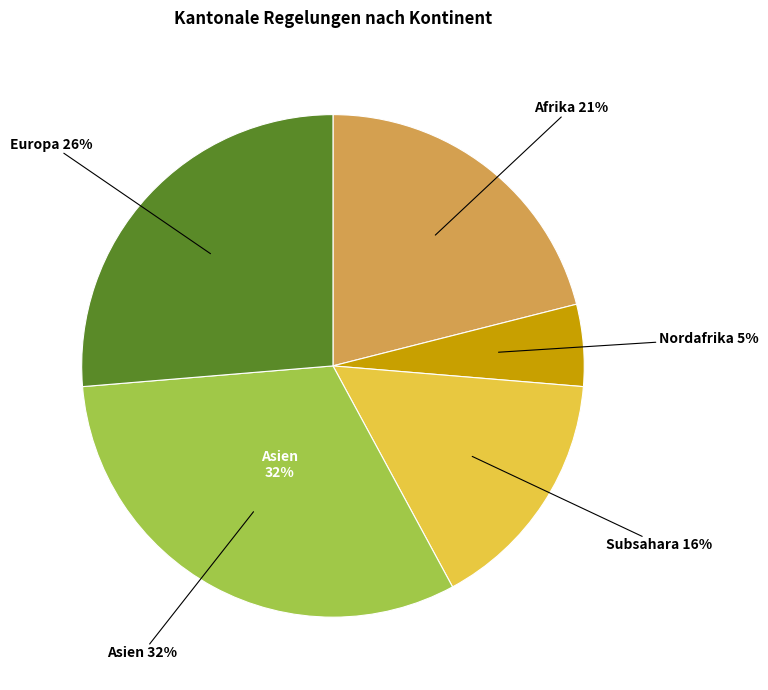

Is the sum of Europa and Asien greater than half?

Yes